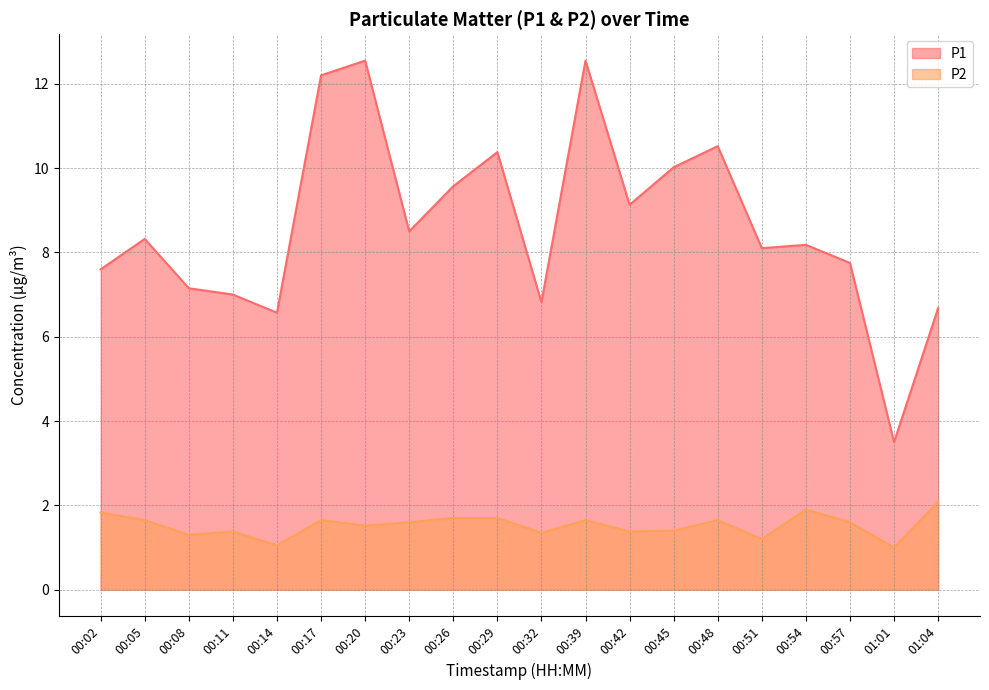

Reading right to left, list all the values displayed in this chart.

P1: 6.7	3.5	7.8	8.2	8.1	10.5	10.0	9.1	12.6	6.8	10.4	9.6	8.5	12.6	12.2	6.6	7.0	7.2	8.3	7.6
P2: 2.1	1.0	1.6	1.9	1.2	1.6	1.4	1.4	1.6	1.4	1.7	1.7	1.6	1.5	1.6	1.1	1.4	1.3	1.6	1.8